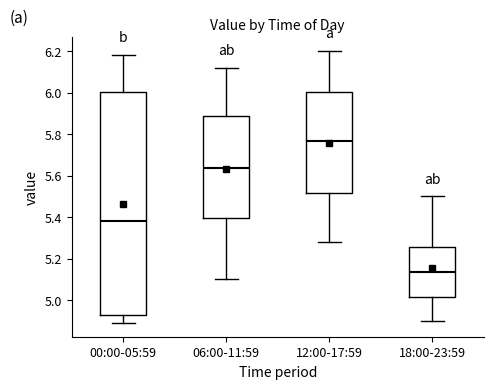

Which box's median line is the highest?

12:00-17:59